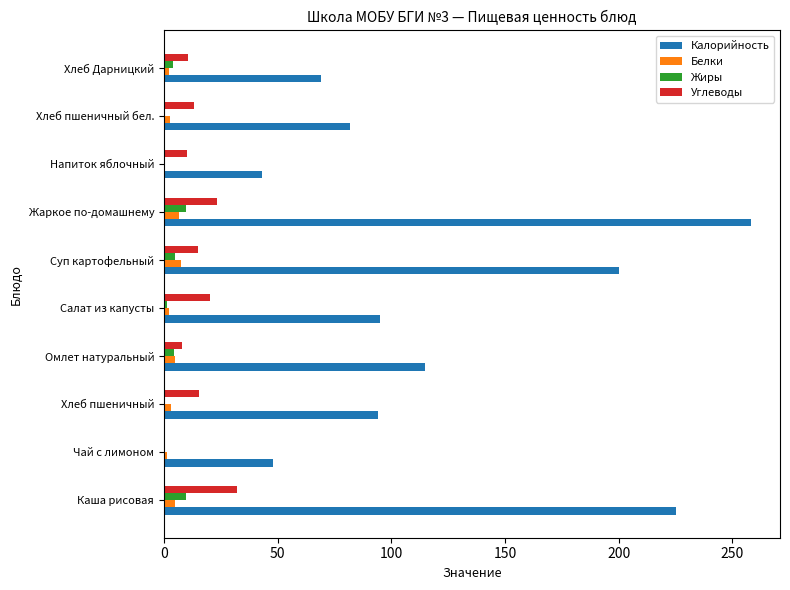

Is it true that Калорийность equals 94.0 at Хлеб пшеничный?

True